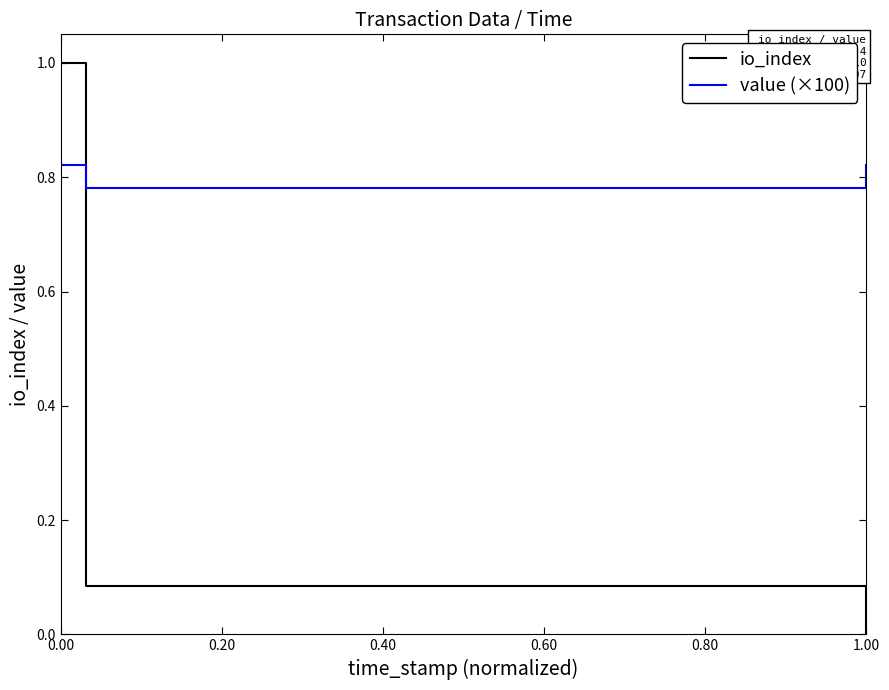

True or false: value (×100) has more than 2 points higher than both neighbors.

False